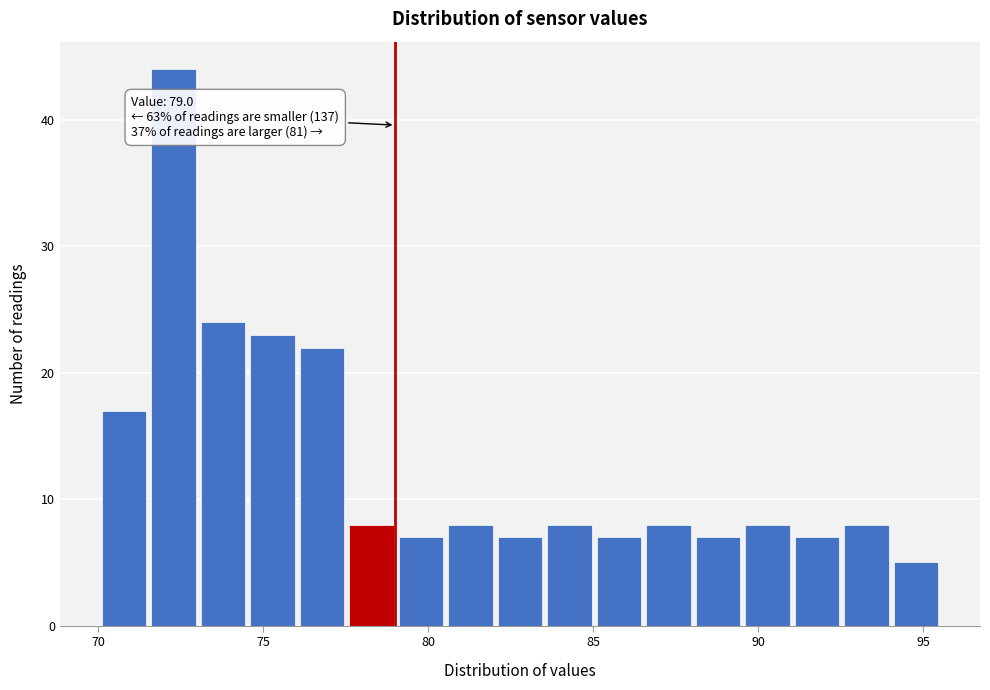

Around what value on the x-axis is the tallest bar? Give the approximate position of its centre, as read against the axis.

72.5